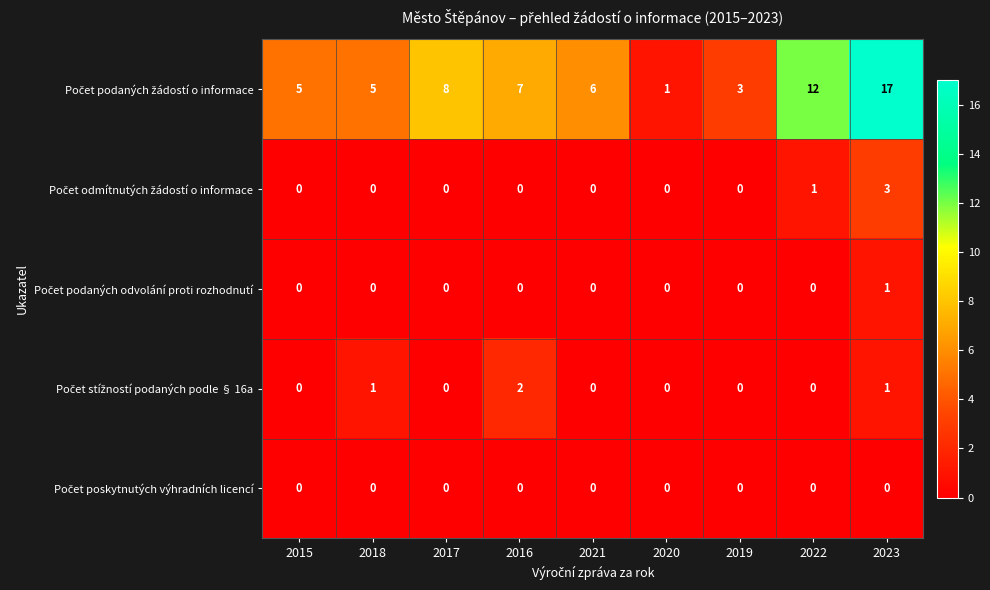

Which label corresponds to the largest value in the chart?

2023